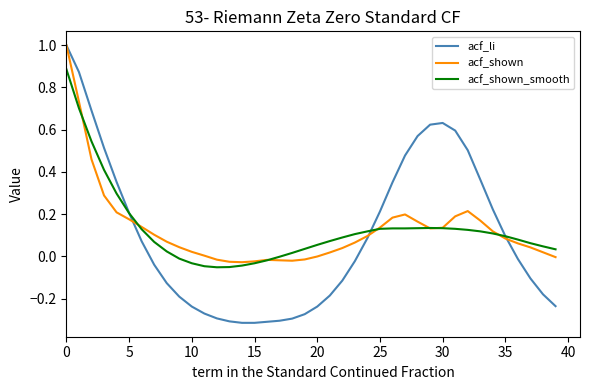

What is the maximum value for acf_li?

1.0